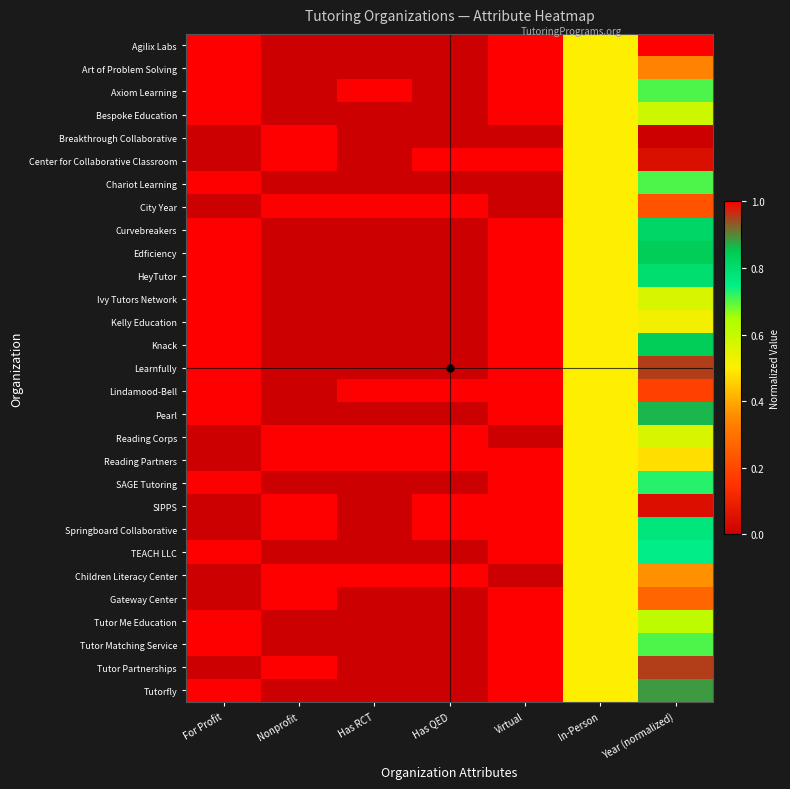

Reading right to left, what are all the values shown in this chart?

Agilix Labs: Year (normalized)=1.0	In-Person=0.5	Virtual=1.0	Has QED=0.0	Has RCT=0.0	Nonprofit=0.0	For Profit=1.0
Art of Problem Solving: Year (normalized)=0.3	In-Person=0.5	Virtual=1.0	Has QED=0.0	Has RCT=0.0	Nonprofit=0.0	For Profit=1.0
Axiom Learning: Year (normalized)=0.7	In-Person=0.5	Virtual=1.0	Has QED=0.0	Has RCT=1.0	Nonprofit=0.0	For Profit=1.0
Bespoke Education: Year (normalized)=0.6	In-Person=0.5	Virtual=1.0	Has QED=0.0	Has RCT=0.0	Nonprofit=0.0	For Profit=1.0
Breakthrough Collaborative: Year (normalized)=0.0	In-Person=0.5	Virtual=0.0	Has QED=0.0	Has RCT=0.0	Nonprofit=1.0	For Profit=0.0
Center for Collaborative Classroom: Year (normalized)=0.0	In-Person=0.5	Virtual=1.0	Has QED=1.0	Has RCT=0.0	Nonprofit=1.0	For Profit=0.0
Chariot Learning: Year (normalized)=0.7	In-Person=0.5	Virtual=0.0	Has QED=0.0	Has RCT=0.0	Nonprofit=0.0	For Profit=1.0
City Year: Year (normalized)=0.2	In-Person=0.5	Virtual=0.0	Has QED=1.0	Has RCT=1.0	Nonprofit=1.0	For Profit=0.0
Curvebreakers: Year (normalized)=0.8	In-Person=0.5	Virtual=1.0	Has QED=0.0	Has RCT=0.0	Nonprofit=0.0	For Profit=1.0
Edficiency: Year (normalized)=0.8	In-Person=0.5	Virtual=1.0	Has QED=0.0	Has RCT=0.0	Nonprofit=0.0	For Profit=1.0
HeyTutor: Year (normalized)=0.8	In-Person=0.5	Virtual=1.0	Has QED=0.0	Has RCT=0.0	Nonprofit=0.0	For Profit=1.0
Ivy Tutors Network: Year (normalized)=0.6	In-Person=0.5	Virtual=1.0	Has QED=0.0	Has RCT=0.0	Nonprofit=0.0	For Profit=1.0
Kelly Education: Year (normalized)=0.5	In-Person=0.5	Virtual=1.0	Has QED=0.0	Has RCT=0.0	Nonprofit=0.0	For Profit=1.0
Knack: Year (normalized)=0.8	In-Person=0.5	Virtual=1.0	Has QED=0.0	Has RCT=0.0	Nonprofit=0.0	For Profit=1.0
Learnfully: Year (normalized)=1.0	In-Person=0.5	Virtual=1.0	Has QED=0.0	Has RCT=0.0	Nonprofit=0.0	For Profit=1.0
Lindamood-Bell: Year (normalized)=0.2	In-Person=0.5	Virtual=1.0	Has QED=1.0	Has RCT=1.0	Nonprofit=0.0	For Profit=1.0
Pearl: Year (normalized)=0.9	In-Person=0.5	Virtual=1.0	Has QED=0.0	Has RCT=0.0	Nonprofit=0.0	For Profit=1.0
Reading Corps: Year (normalized)=0.6	In-Person=0.5	Virtual=0.0	Has QED=1.0	Has RCT=1.0	Nonprofit=1.0	For Profit=0.0
Reading Partners: Year (normalized)=0.5	In-Person=0.5	Virtual=1.0	Has QED=1.0	Has RCT=1.0	Nonprofit=1.0	For Profit=0.0
SAGE Tutoring: Year (normalized)=0.7	In-Person=0.5	Virtual=1.0	Has QED=0.0	Has RCT=0.0	Nonprofit=0.0	For Profit=1.0
SIPPS: Year (normalized)=0.0	In-Person=0.5	Virtual=1.0	Has QED=1.0	Has RCT=0.0	Nonprofit=1.0	For Profit=0.0
Springboard Collaborative: Year (normalized)=0.8	In-Person=0.5	Virtual=1.0	Has QED=1.0	Has RCT=0.0	Nonprofit=1.0	For Profit=0.0
TEACH LLC: Year (normalized)=0.8	In-Person=0.5	Virtual=1.0	Has QED=0.0	Has RCT=0.0	Nonprofit=0.0	For Profit=1.0
Children Literacy Center: Year (normalized)=0.4	In-Person=0.5	Virtual=0.0	Has QED=1.0	Has RCT=1.0	Nonprofit=1.0	For Profit=0.0
Gateway Center: Year (normalized)=0.3	In-Person=0.5	Virtual=1.0	Has QED=0.0	Has RCT=0.0	Nonprofit=1.0	For Profit=0.0
Tutor Me Education: Year (normalized)=0.6	In-Person=0.5	Virtual=1.0	Has QED=0.0	Has RCT=0.0	Nonprofit=0.0	For Profit=1.0
Tutor Matching Service: Year (normalized)=0.7	In-Person=0.5	Virtual=1.0	Has QED=0.0	Has RCT=0.0	Nonprofit=0.0	For Profit=1.0
Tutor Partnerships: Year (normalized)=1.0	In-Person=0.5	Virtual=1.0	Has QED=0.0	Has RCT=0.0	Nonprofit=1.0	For Profit=0.0
Tutorfly: Year (normalized)=0.9	In-Person=0.5	Virtual=1.0	Has QED=0.0	Has RCT=0.0	Nonprofit=0.0	For Profit=1.0